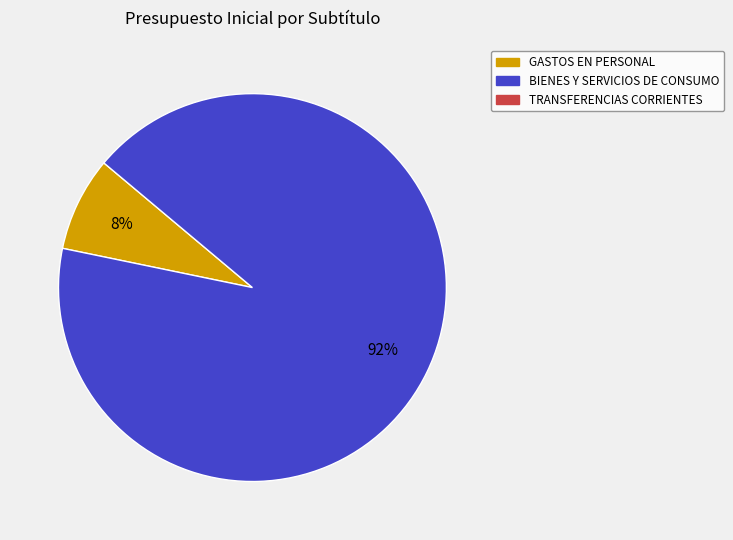

How many segments does this pie chart have?

2